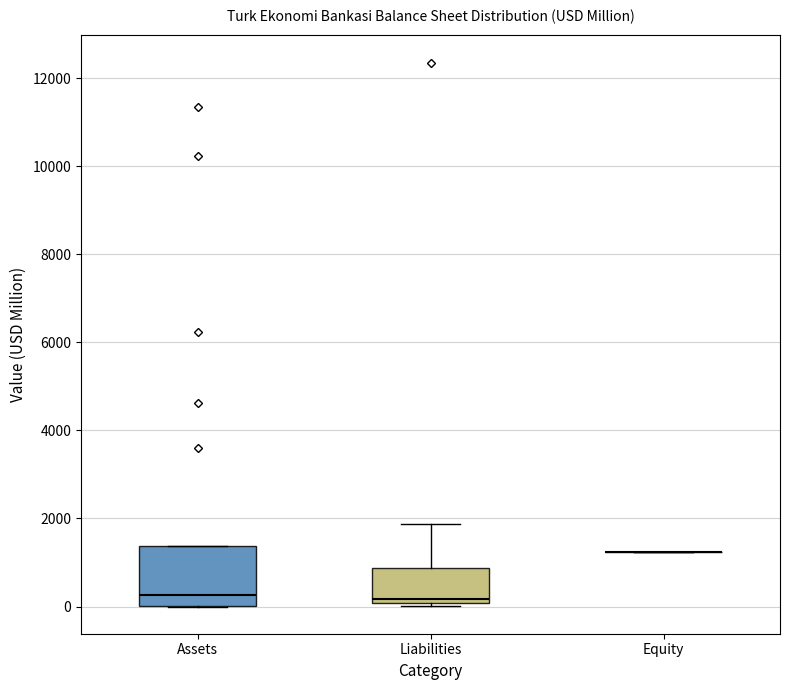

Reading left to right, read every box against the y-axis: the position of its median line, the range the box covers, and the ends of its whiskers. The values are not printed on the chart, so give them approximately, as read against the axis.

Assets: median 200, box 0 to 1400, whiskers 0 to 1400
Liabilities: median 200, box 0 to 800, whiskers 0 (just below the box's lower edge) to 1800
Equity: box collapsed to a line at 1200, whiskers 1200 to 1200